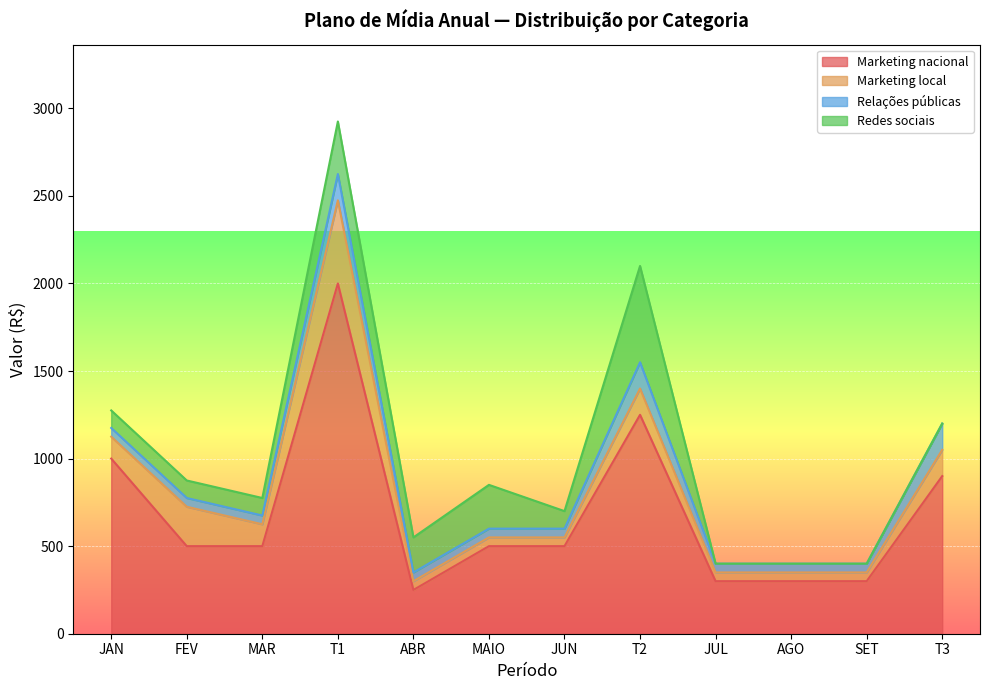

After their last crossing, which series has the higher values: Redes sociais or Relações públicas?

Relações públicas